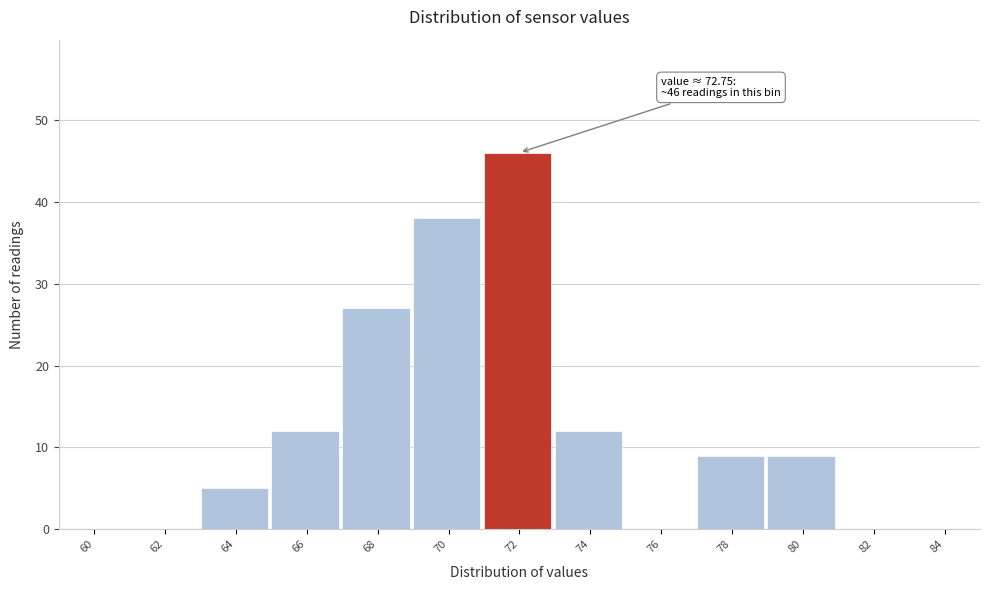

Reading right to left, what are all the values shown in this chart?

84=0	82=0	80=9	78=9	76=0	74=12	72=46	70=38	68=27	66=12	64=5	62=0	60=0